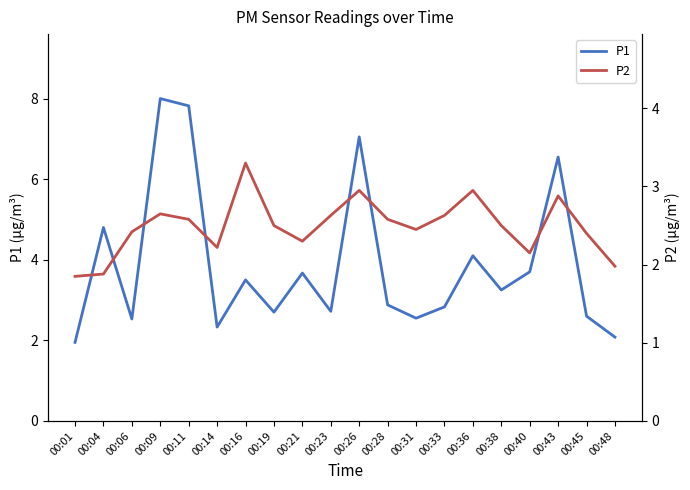

What is the value of the P2 point at the 2nd from the left?

1.9